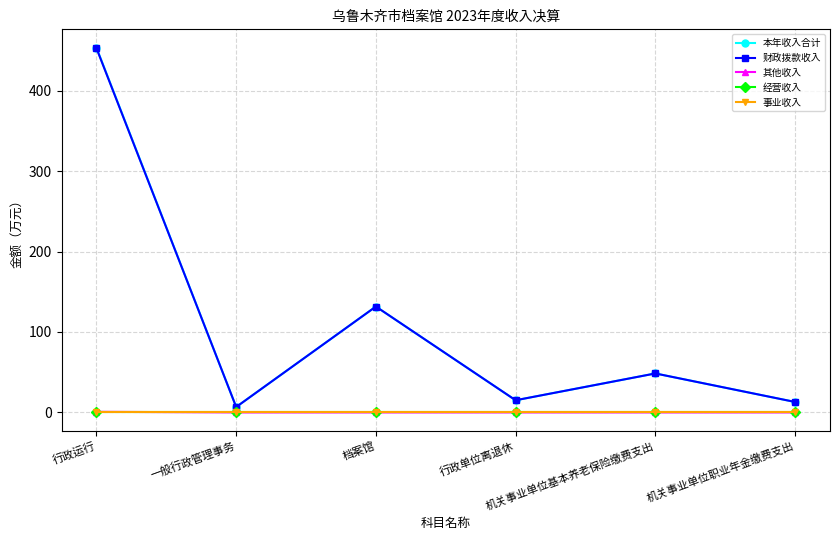

How many lines are shown in the chart?

5